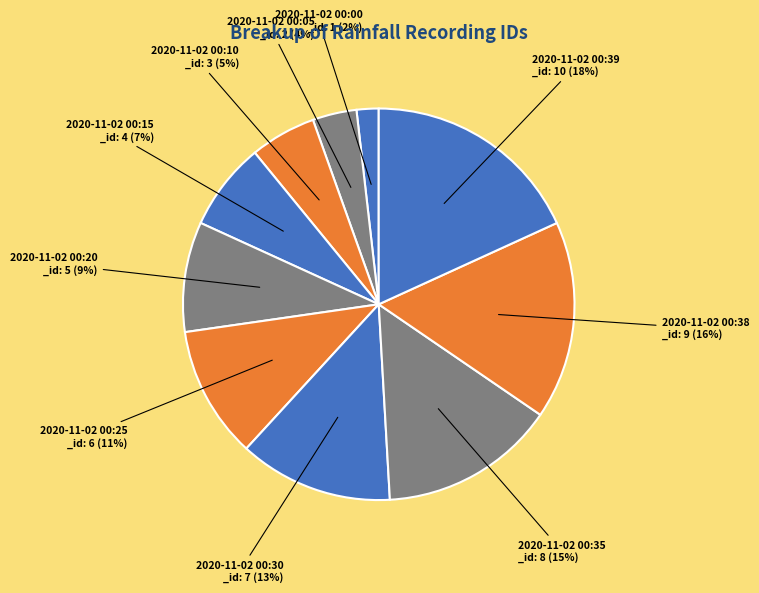

Count the number of slices in the pie.

10